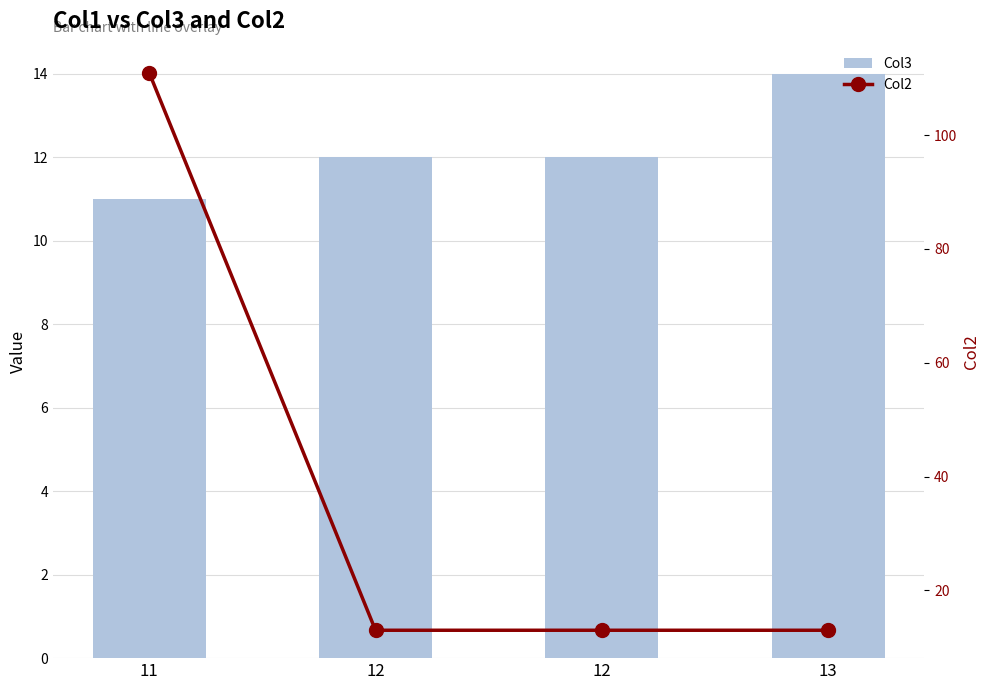

What are all the series names shown in the legend?

Col3, Col2